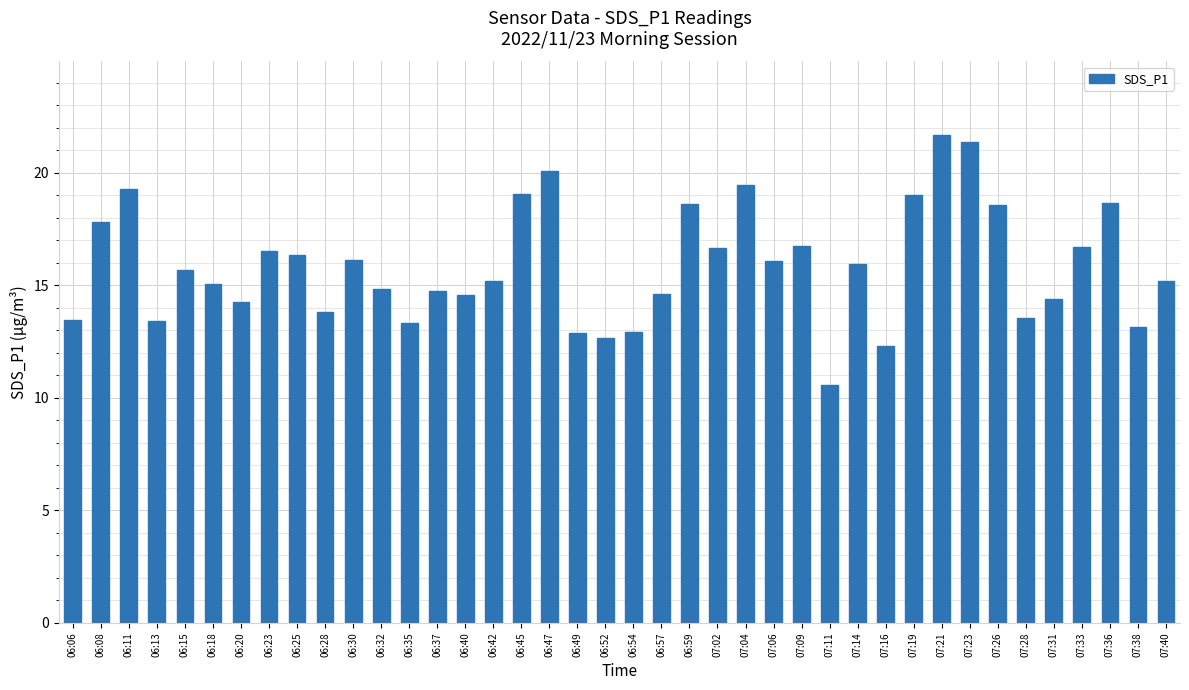

Read the value at 06:18.

15.1